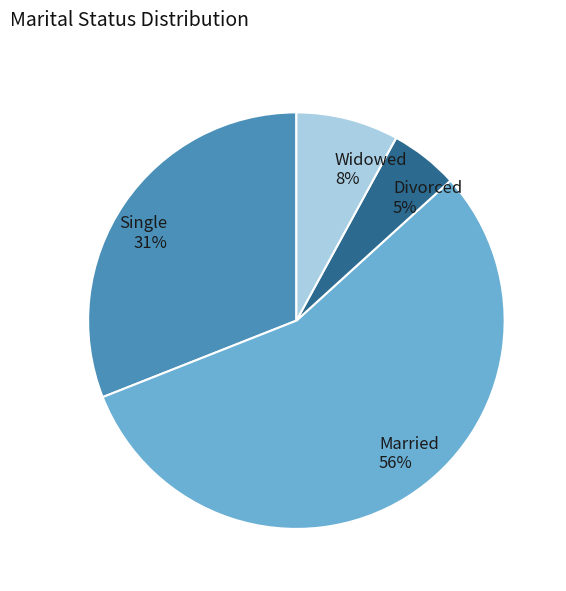

What percentage is the Divorced slice, to the nearest percent?

5%